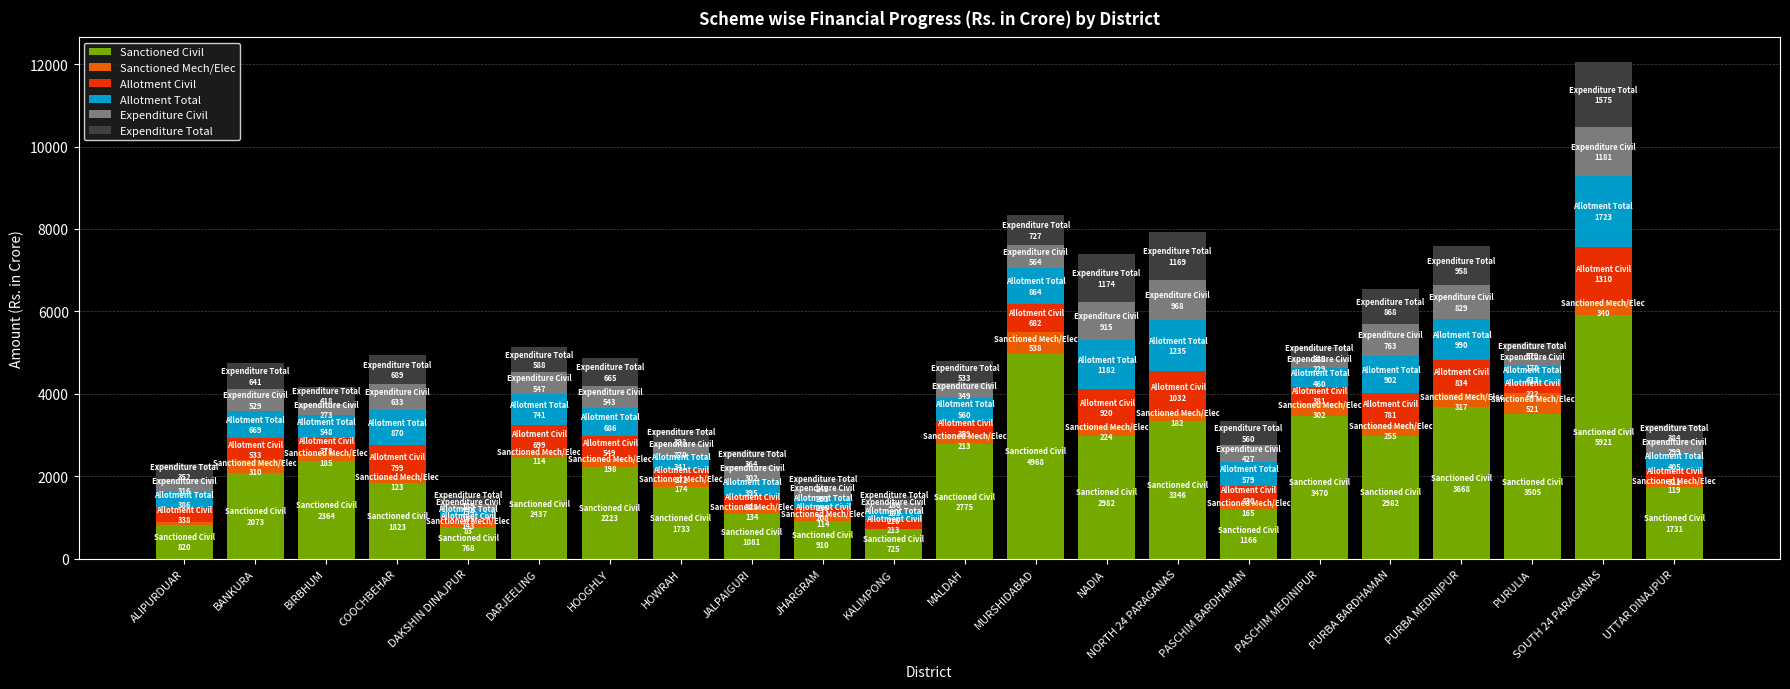

What are all the series names shown in the legend?

Sanctioned Civil, Sanctioned Mech/Elec, Allotment Civil, Allotment Total, Expenditure Civil, Expenditure Total